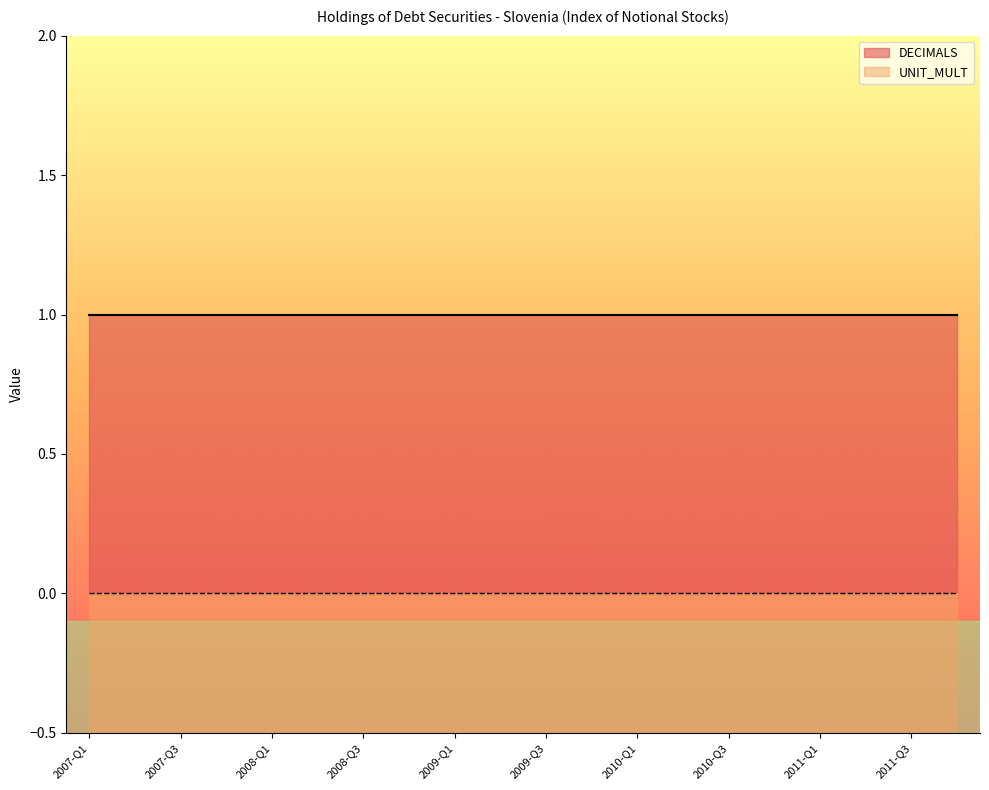

How many series are shown in this chart?

2